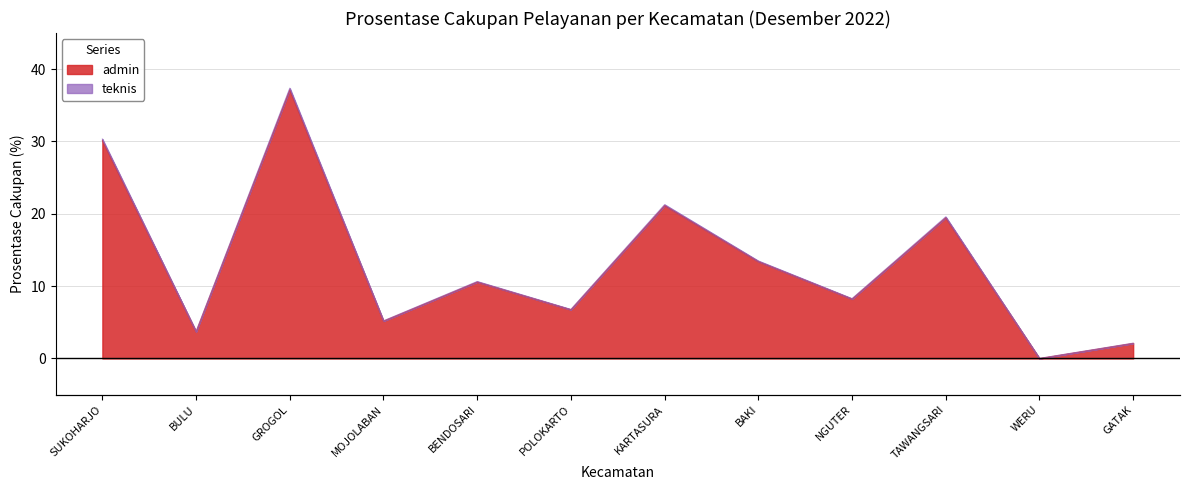

Reading right to left, list all the values displayed in this chart.

admin: GATAK=2.1	WERU=0.0	TAWANGSARI=19.5	NGUTER=8.2	BAKI=13.4	KARTASURA=21.1	POLOKARTO=6.7	BENDOSARI=10.6	MOJOLABAN=5.2	GROGOL=37.1	BULU=3.7	SUKOHARJO=30.1
teknis: GATAK=2.1	WERU=0.0	TAWANGSARI=19.6	NGUTER=8.3	BAKI=13.5	KARTASURA=21.3	POLOKARTO=6.8	BENDOSARI=10.6	MOJOLABAN=5.2	GROGOL=37.4	BULU=3.7	SUKOHARJO=30.3